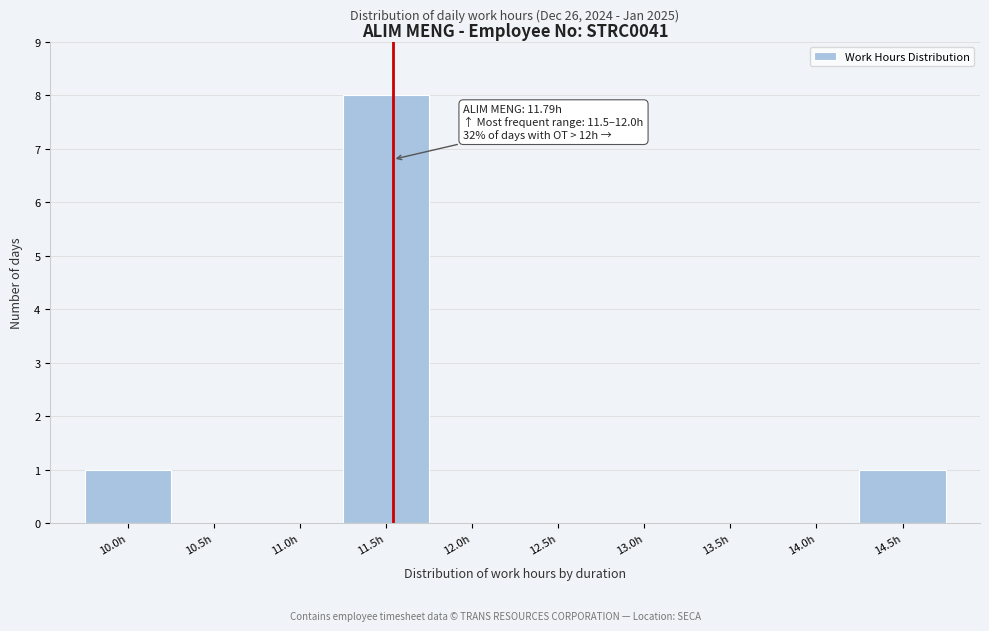

Reading right to left, list all the values displayed in this chart.

14.5h=1	14.0h=0	13.5h=0	13.0h=0	12.5h=0	12.0h=0	11.5h=8	11.0h=0	10.5h=0	10.0h=1